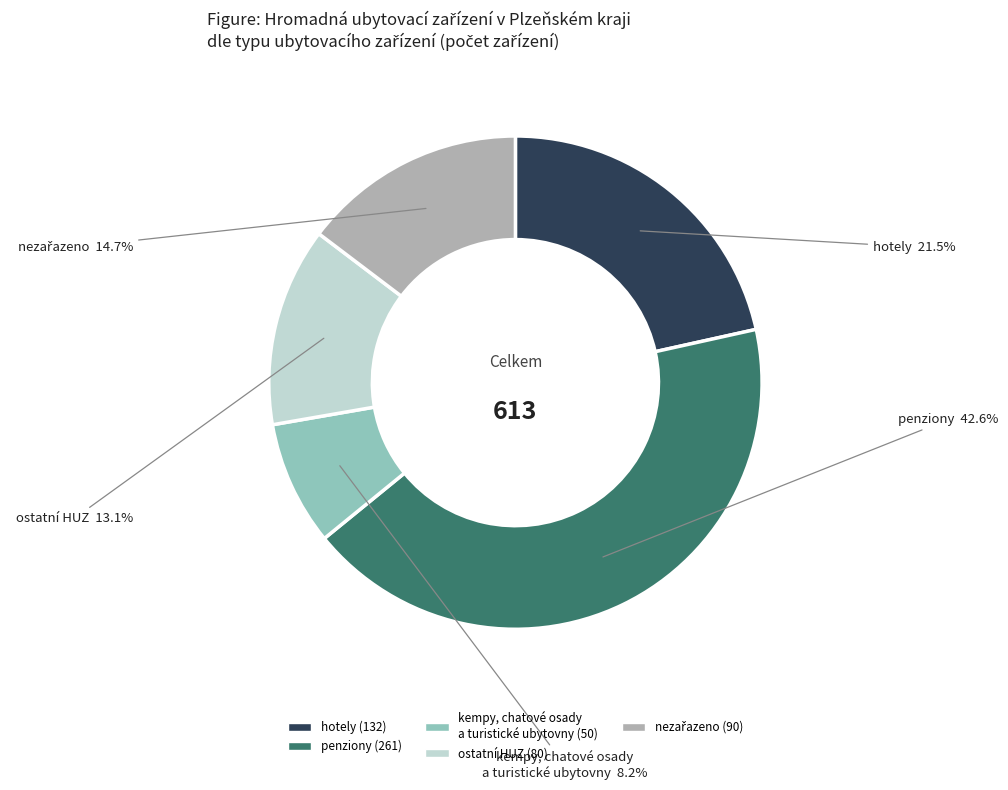

Does any single category account for the majority?

No